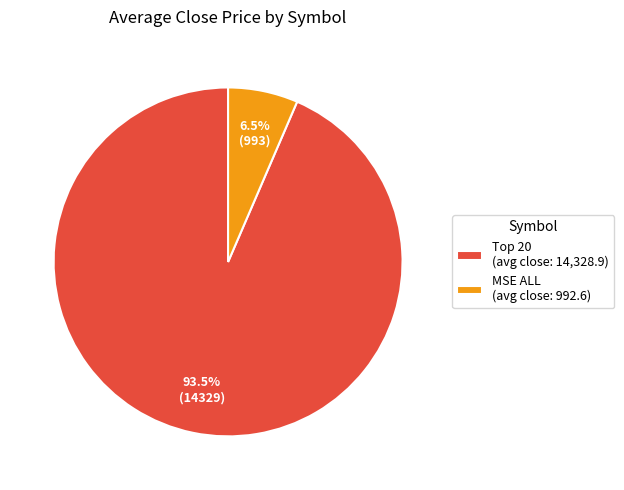

How many segments does this pie chart have?

2